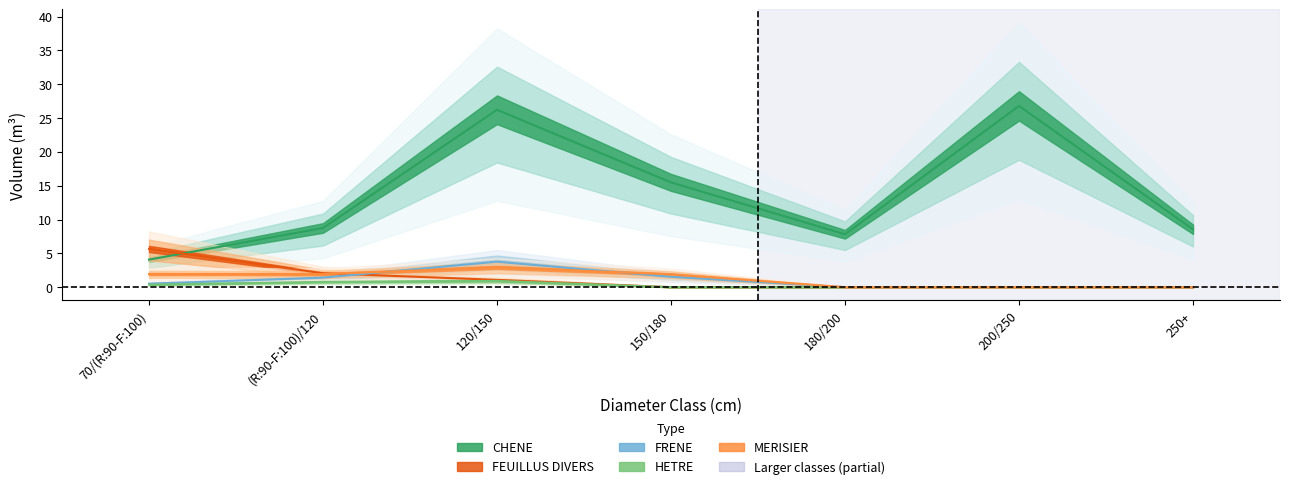

What is the label of the 6th point from the left?

200/250